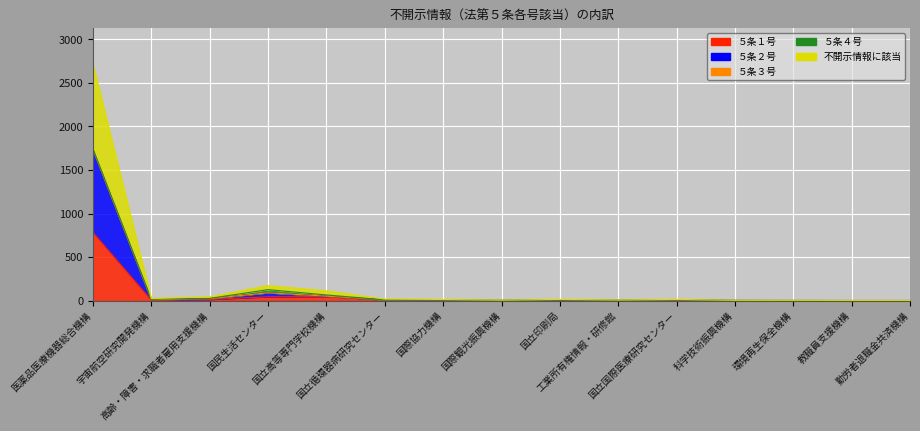

How many data points in ５条１号 are less than 3?

7